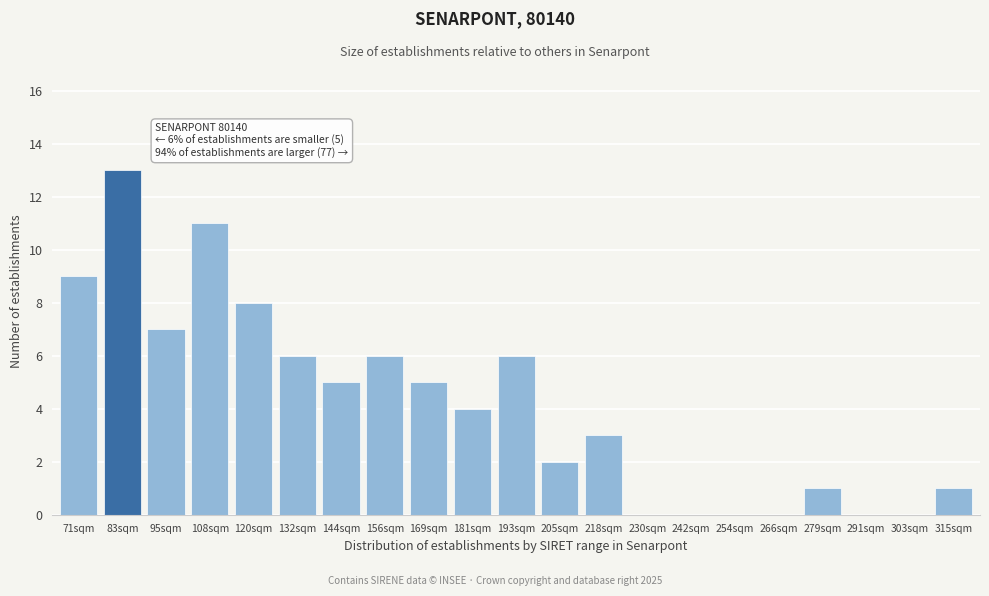

Reading left to right, transcribe all the data shown in this chart.

71sqm=9	83sqm=13	95sqm=7	108sqm=11	120sqm=8	132sqm=6	144sqm=5	156sqm=6	169sqm=5	181sqm=4	193sqm=6	205sqm=2	218sqm=3	230sqm=0	242sqm=0	254sqm=0	266sqm=0	279sqm=1	291sqm=0	303sqm=0	315sqm=1